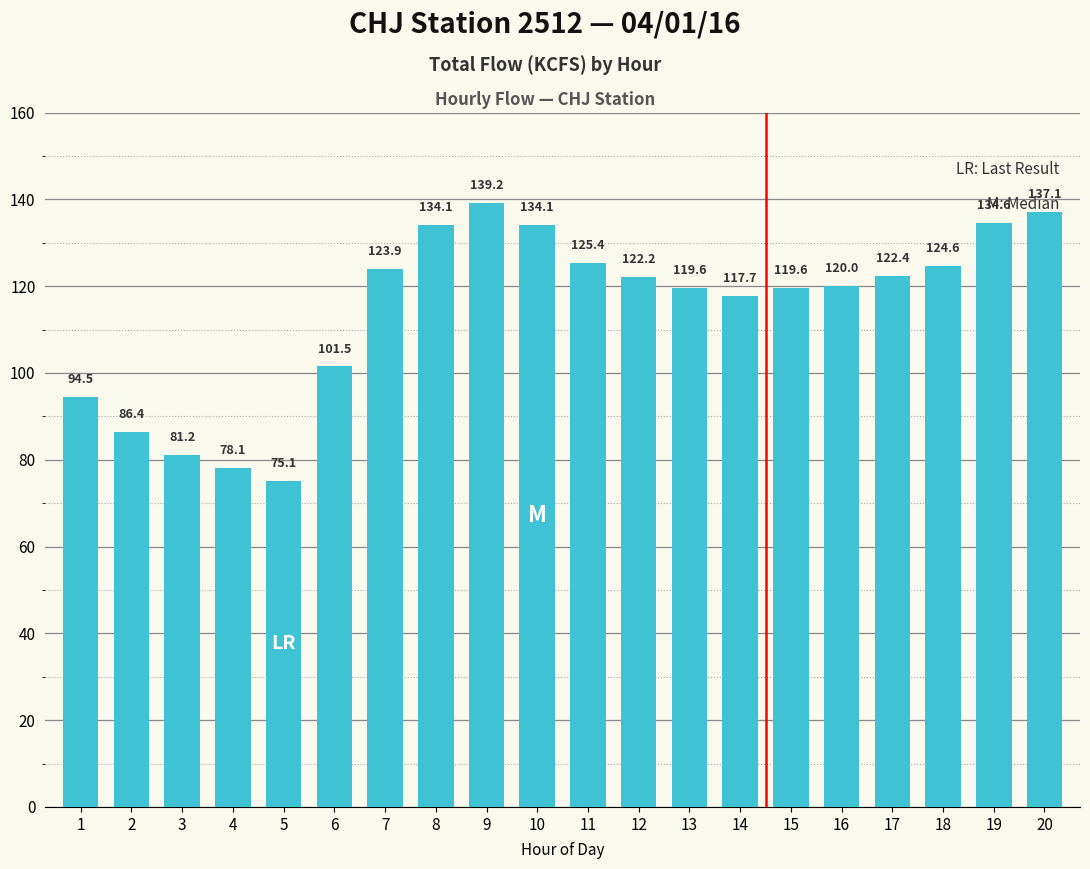

What is the average value?

114.6